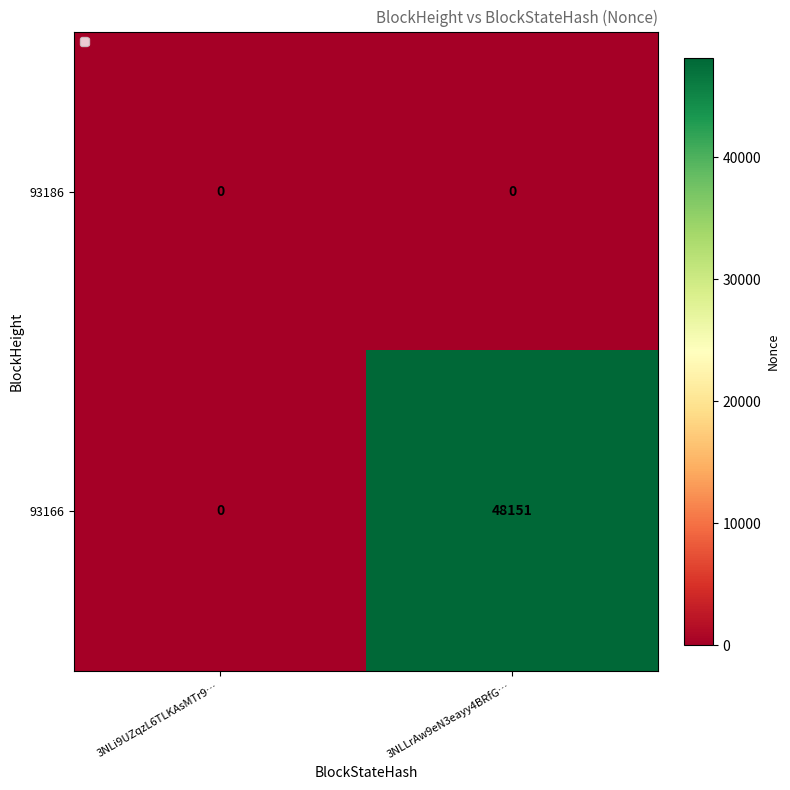

True or false: 93166 has a value of 48151 at 3NLLrAw9eN3eayy4BRfG….

True